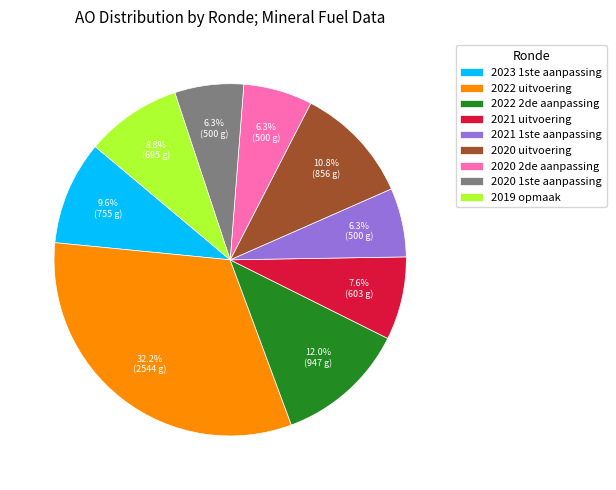

To the nearest percent, what is the average slice percentage?

11%